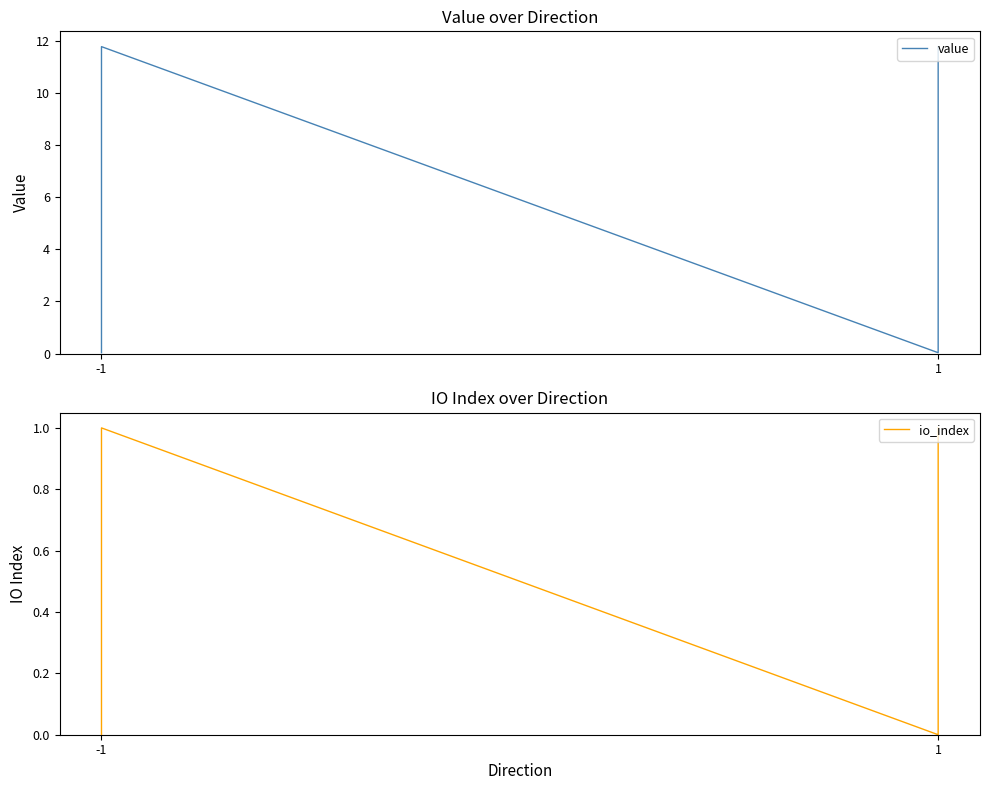

How many distinct data groups are displayed?

2